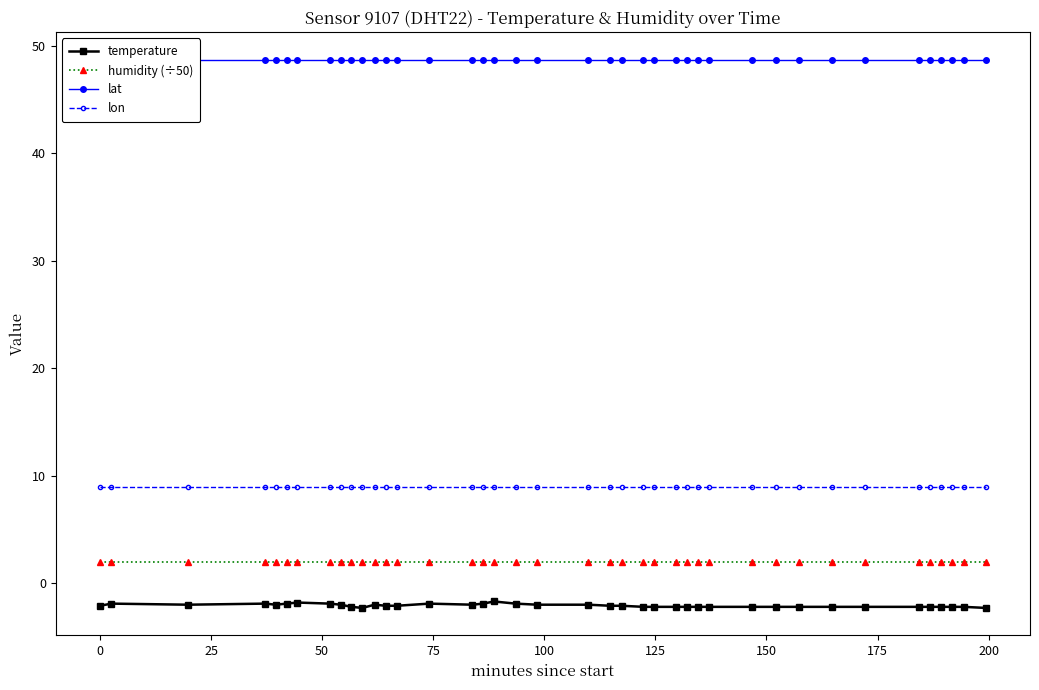

Is this an area chart (filled region under the line)?

No